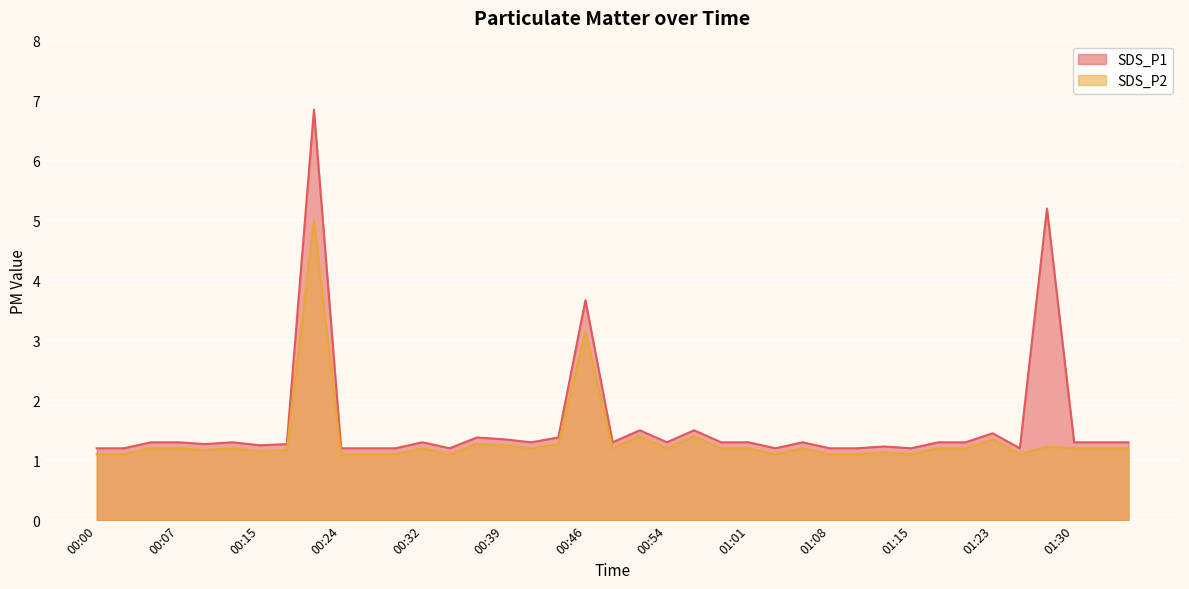

What is the value of the SDS_P1 point at the 35th from the left?

1.2